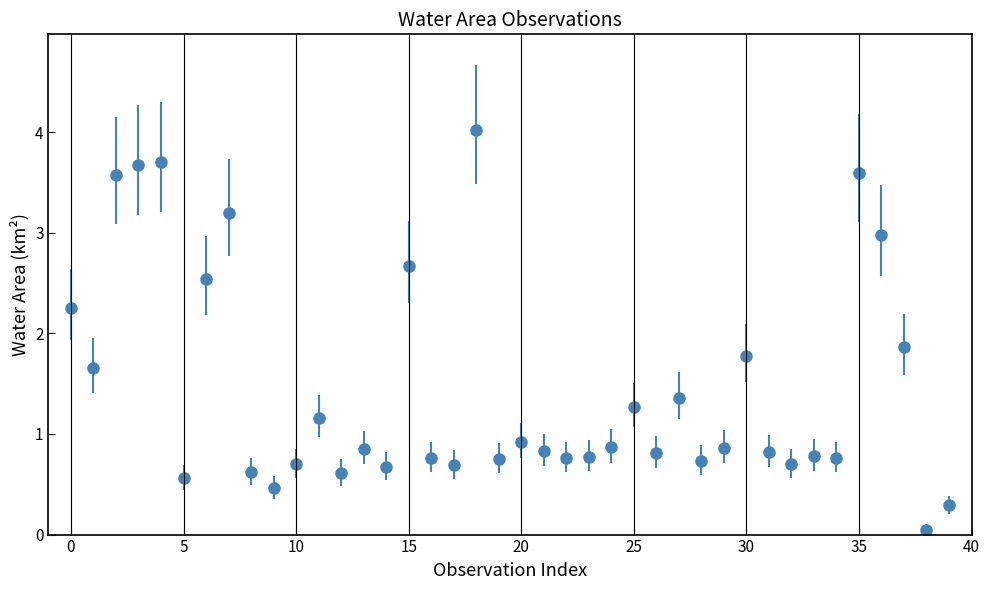

What is the difference between the second highest and second lowest values?

3.4